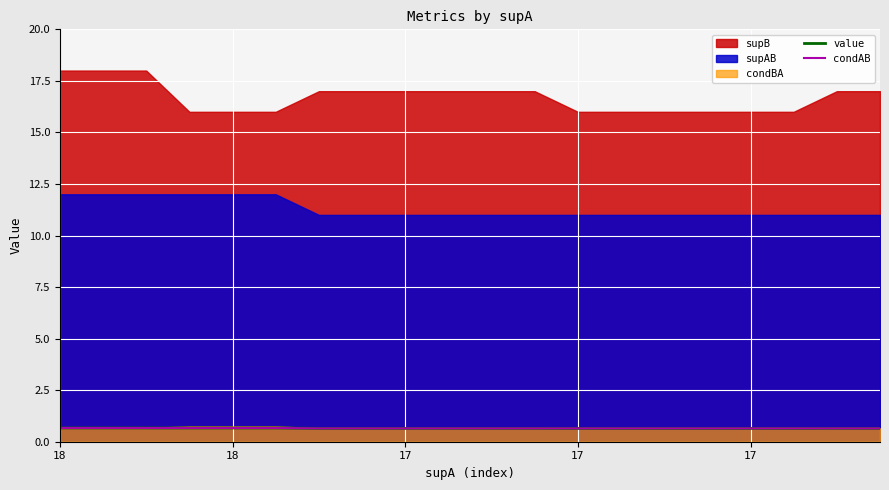

Read the condAB value at 15.

0.6